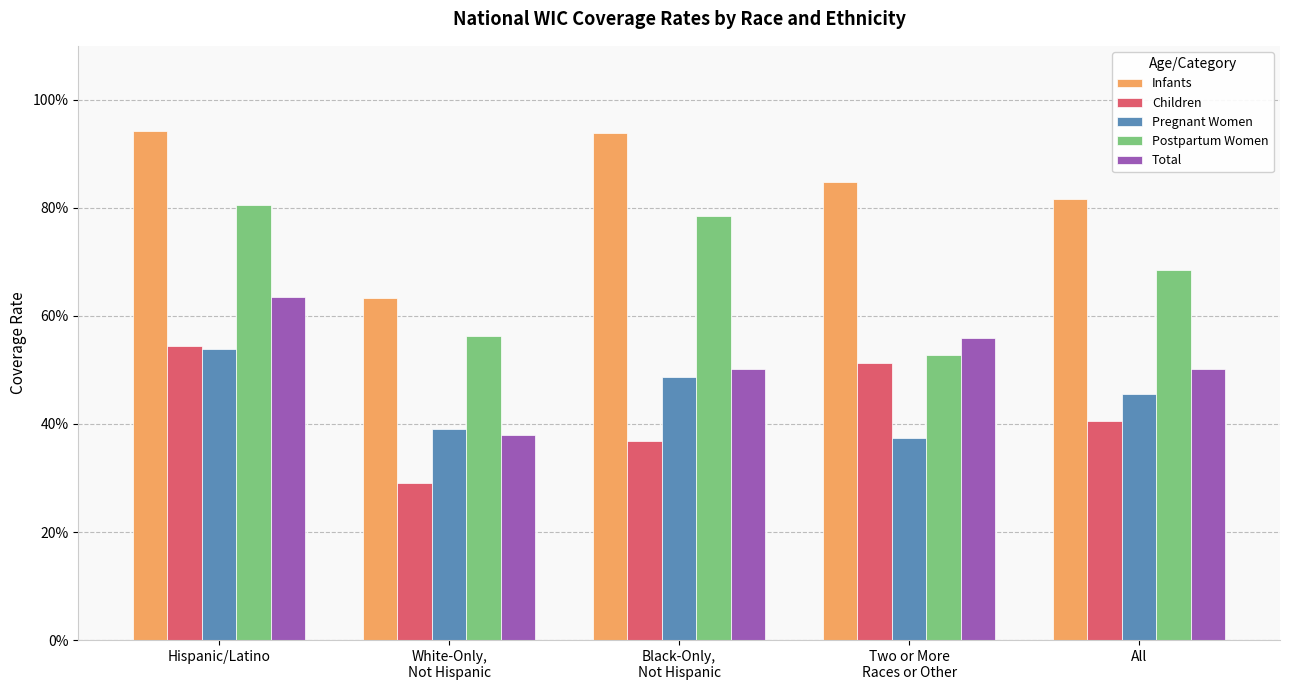

What is the sum of all Infants values?

4.2